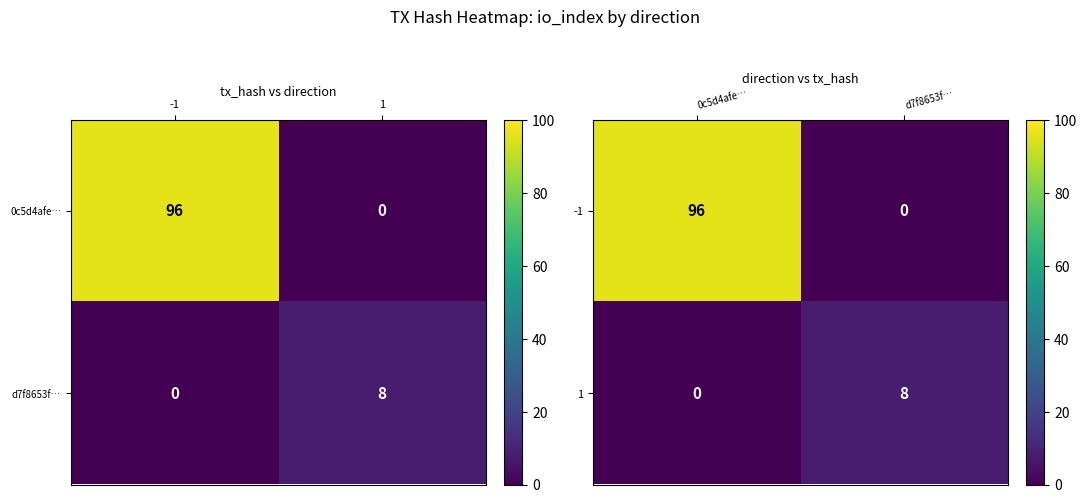

Rank the series at d7f8653f… from lowest to highest value.

-1, 1